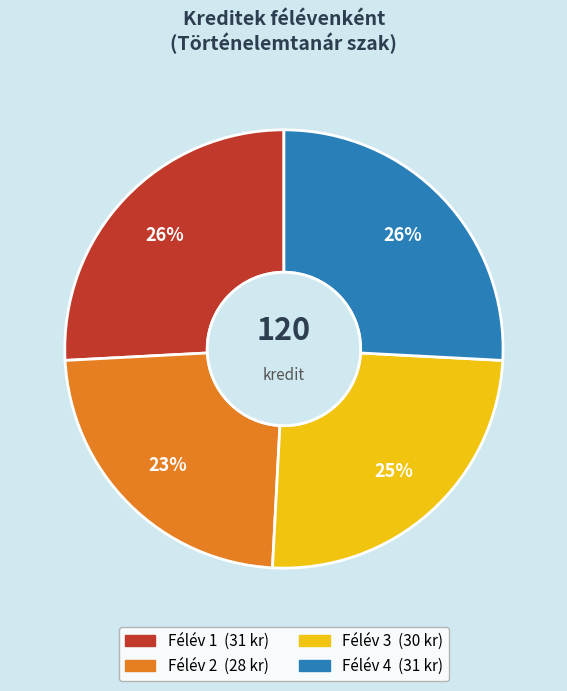

Does any single category account for the majority?

No